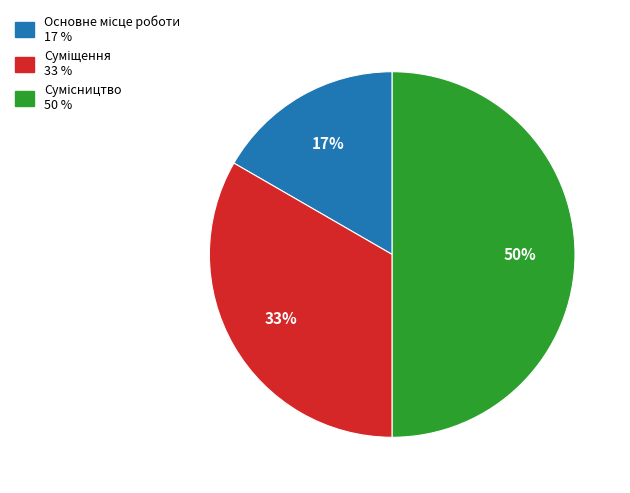

To the nearest percent, what is the average slice percentage?

33%